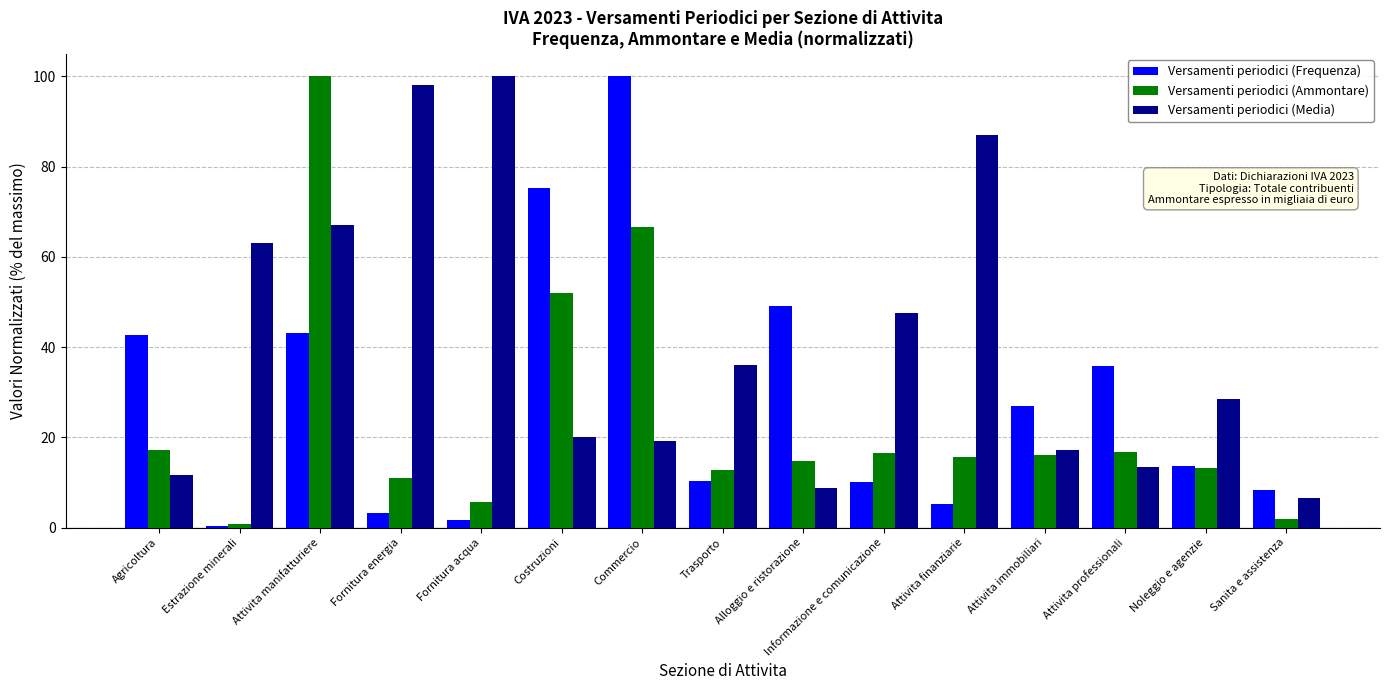

What is the label of the 2nd bar from the left?

Estrazione minerali